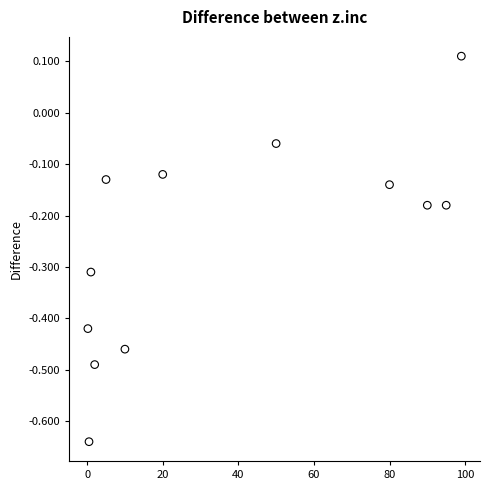

What is the average X value?

37.7